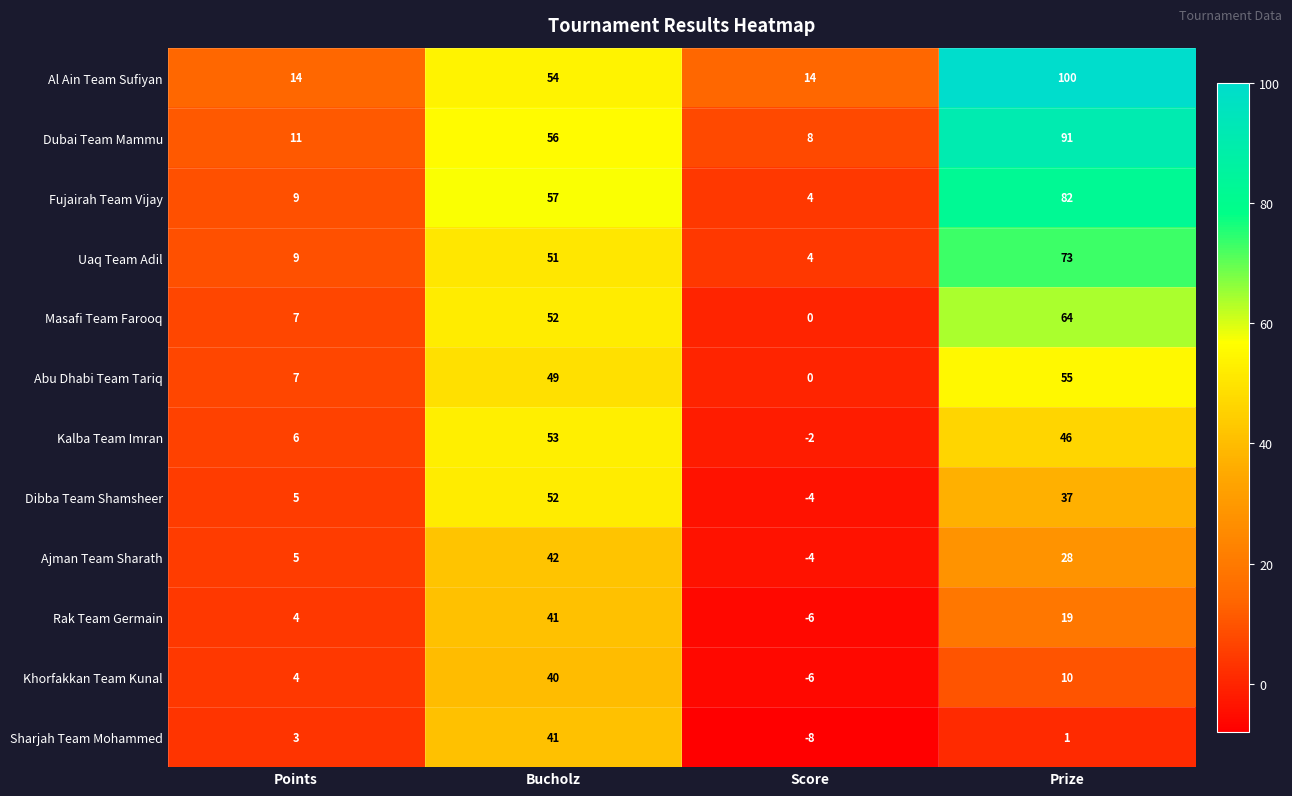

Which category has the lowest value across all series?

Score